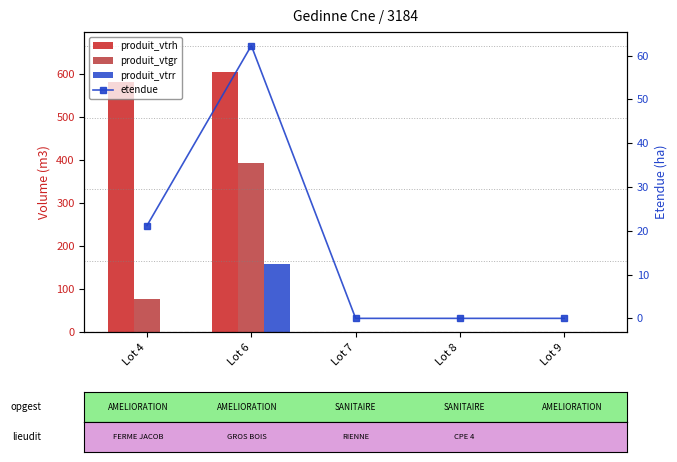

Between Lot 4 and Lot 6, which is larger?

Lot 6